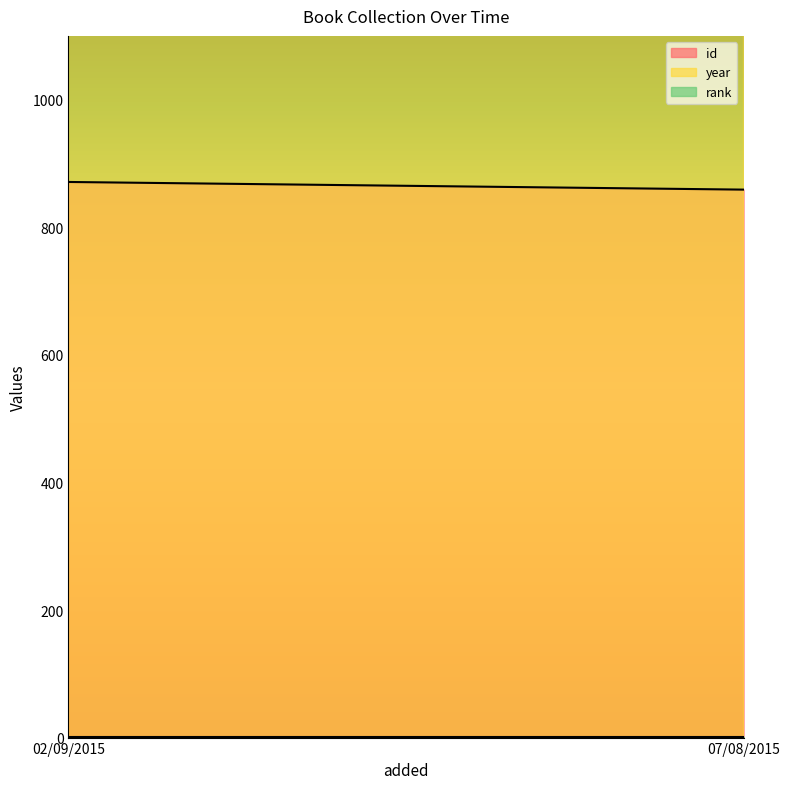

At 02/09/2015, list the series in order from smallest to largest.

rank, id, year